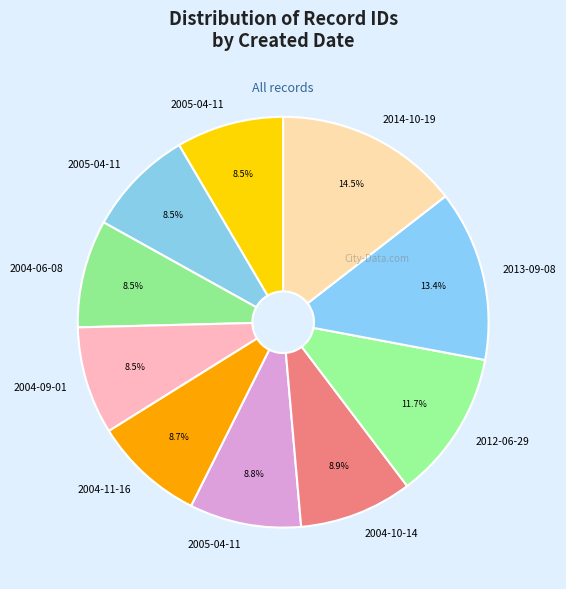

To the nearest percent, what is the difference between the largest and smallest slice percentages?

6%